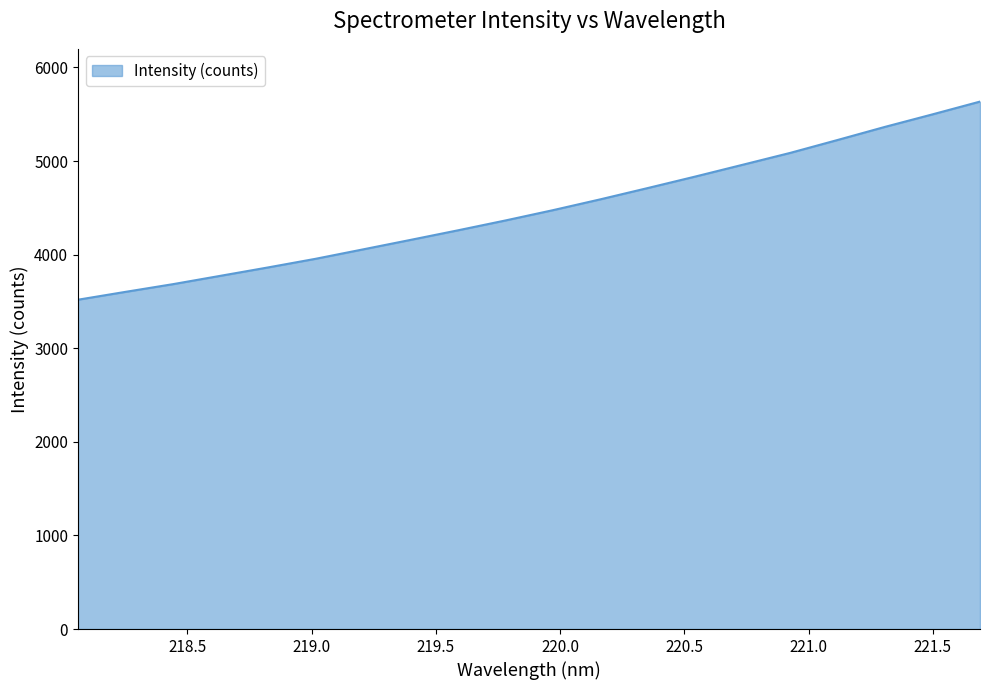

What is the difference between the maximum and minimum values?

2116.8